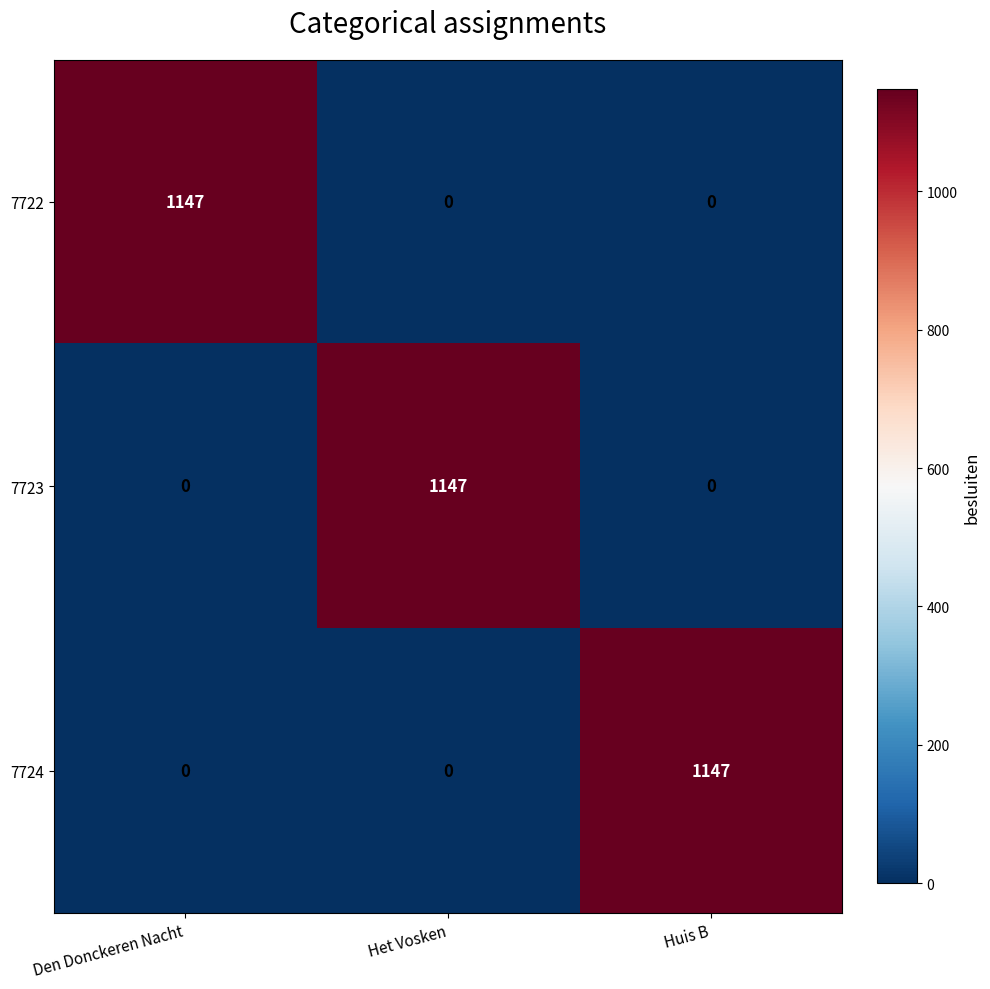

What is the difference between the maximum and minimum values in the 7722 series?

1147